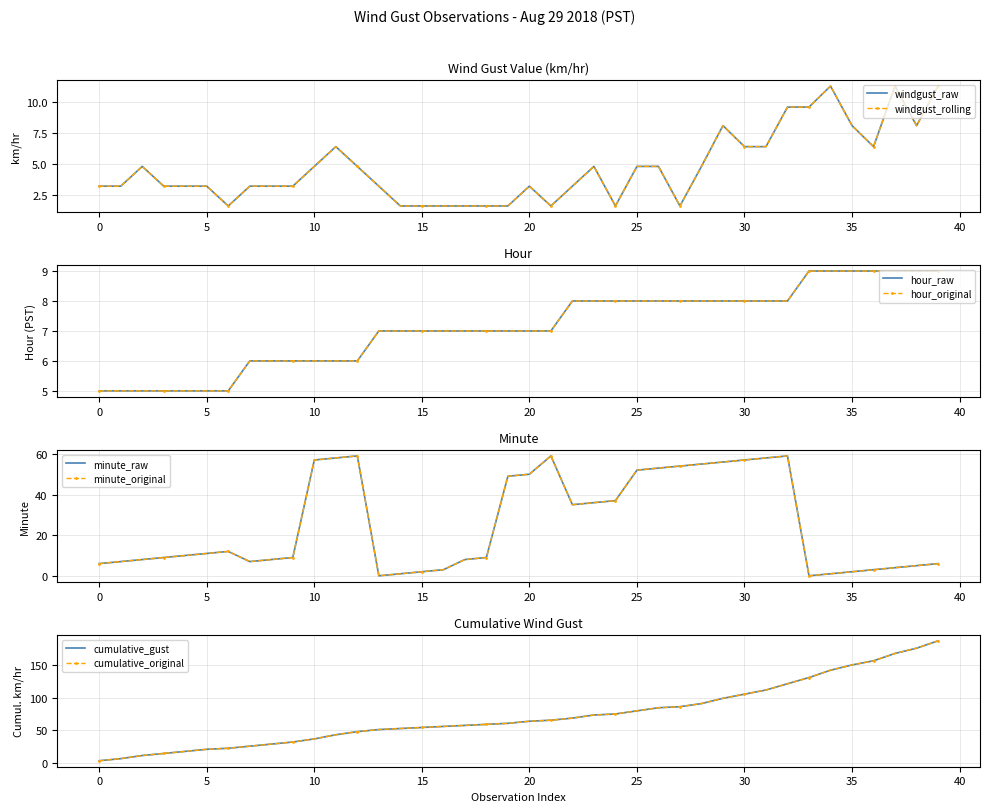

List the labels in order of Max Gust (km/hr) value, largest first.

34, 37, 39, 32, 33, 29, 35, 38, 11, 30, 31, 36, 2, 10, 12, 23, 25, 26, 28, 0, 1, 3, 4, 5, 7, 8, 9, 13, 20, 22, 6, 14, 15, 16, 17, 18, 19, 21, 24, 27